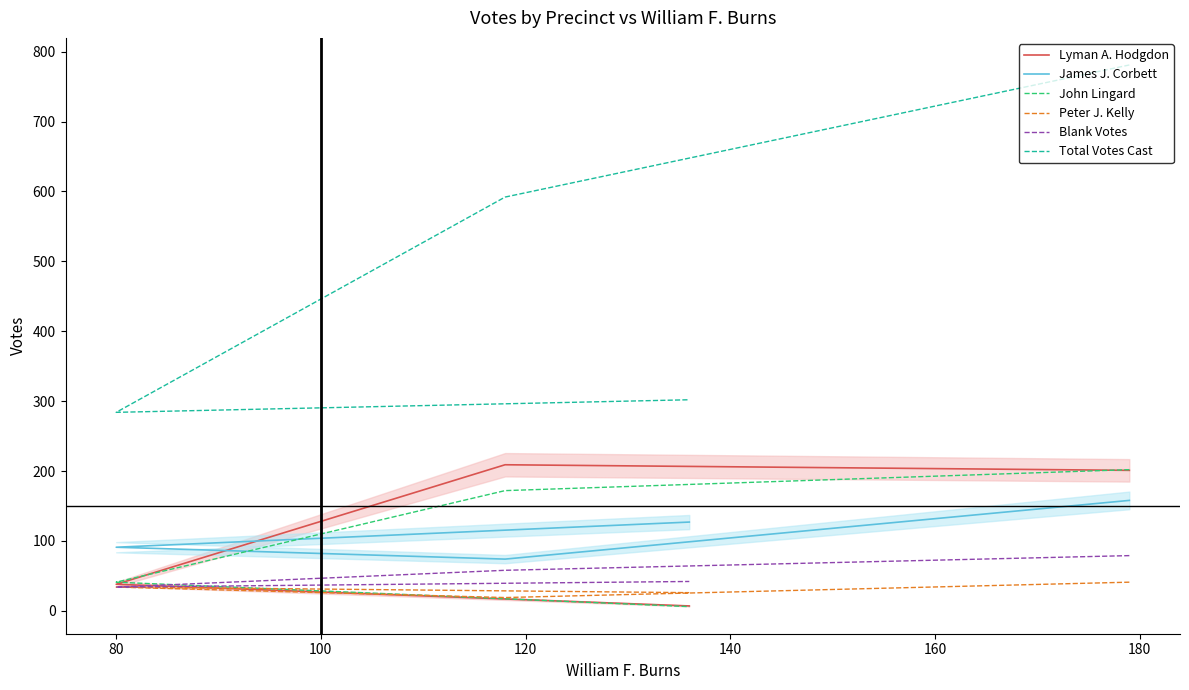

The value of James J. Corbett at 80 is 115. True or false?

False